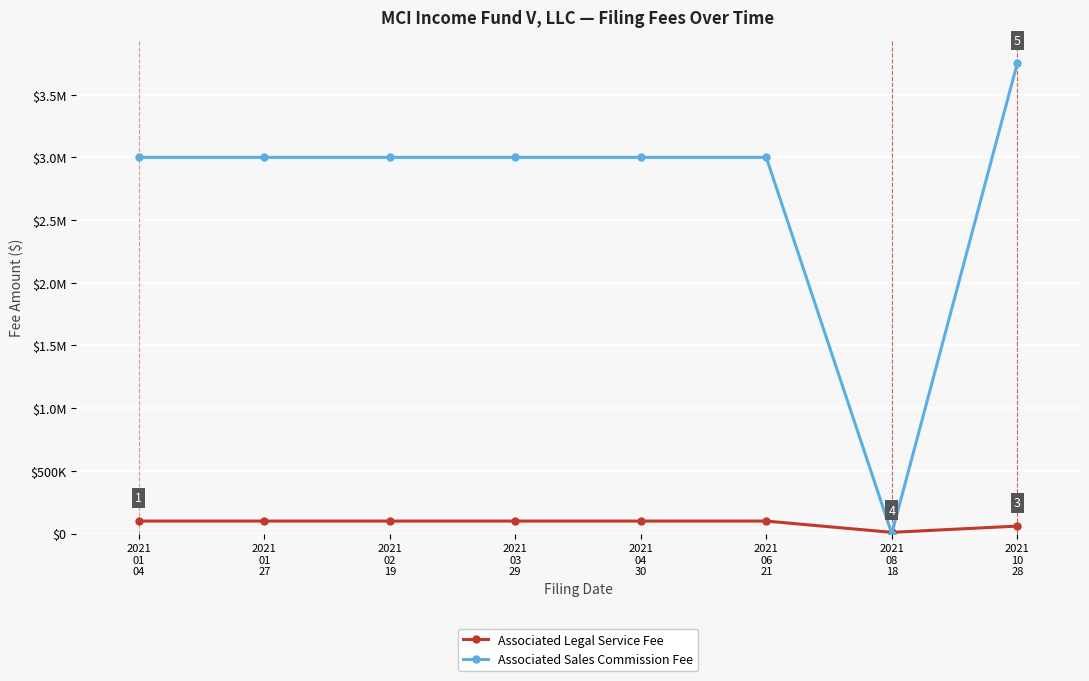

Rank the series at 2021
01
27 from highest to lowest value.

Associated Sales Commission Fee, Associated Legal Service Fee